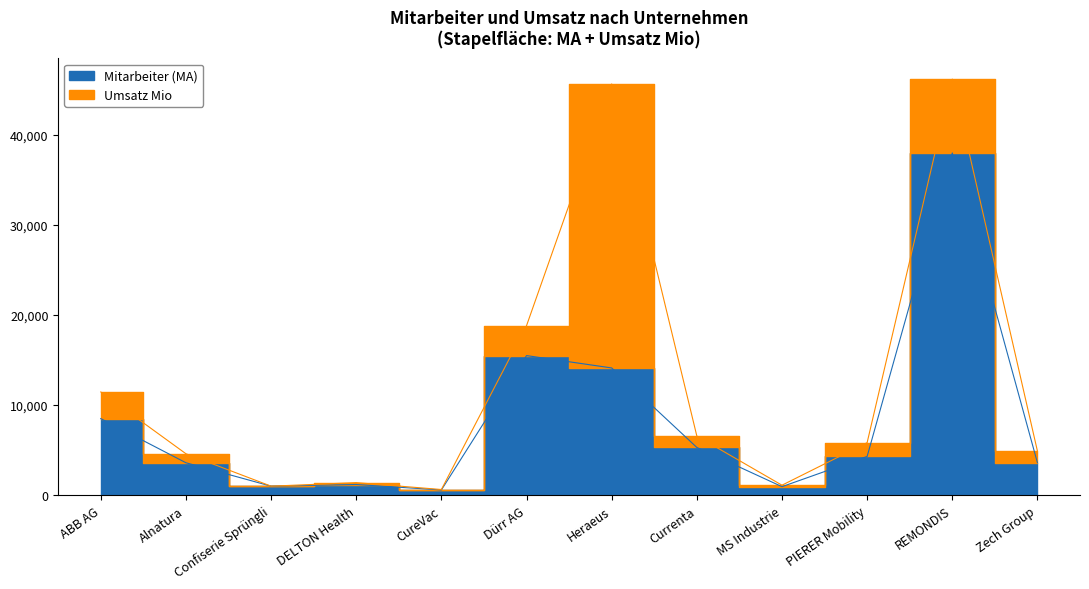

What is the difference between the maximum and second lowest values?

37056